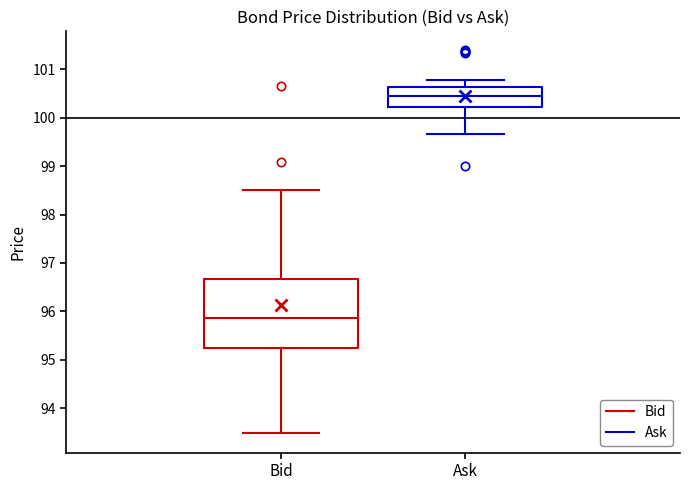

Reading left to right, read every box against the y-axis: the position of its median line, the range the box covers, and the ends of its whiskers. The values are not printed on the chart, so give them approximately, as read against the axis.

Bid: median 95.9, box 95.2 to 96.7, whiskers 93.5 to 98.5
Ask: median 100.4, box 100.2 to 100.6, whiskers 99.7 to 100.8